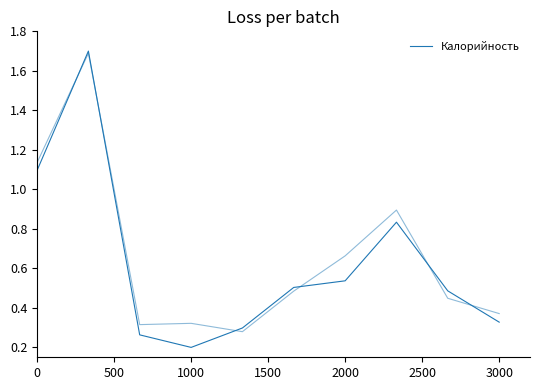

How many interior local peaks (higher than both neighbors) does the data have?

2